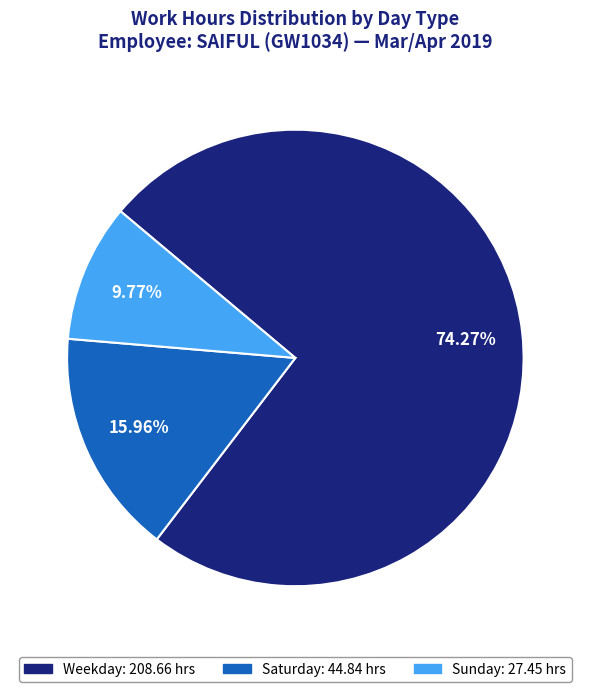

Does any single category account for the majority?

Yes